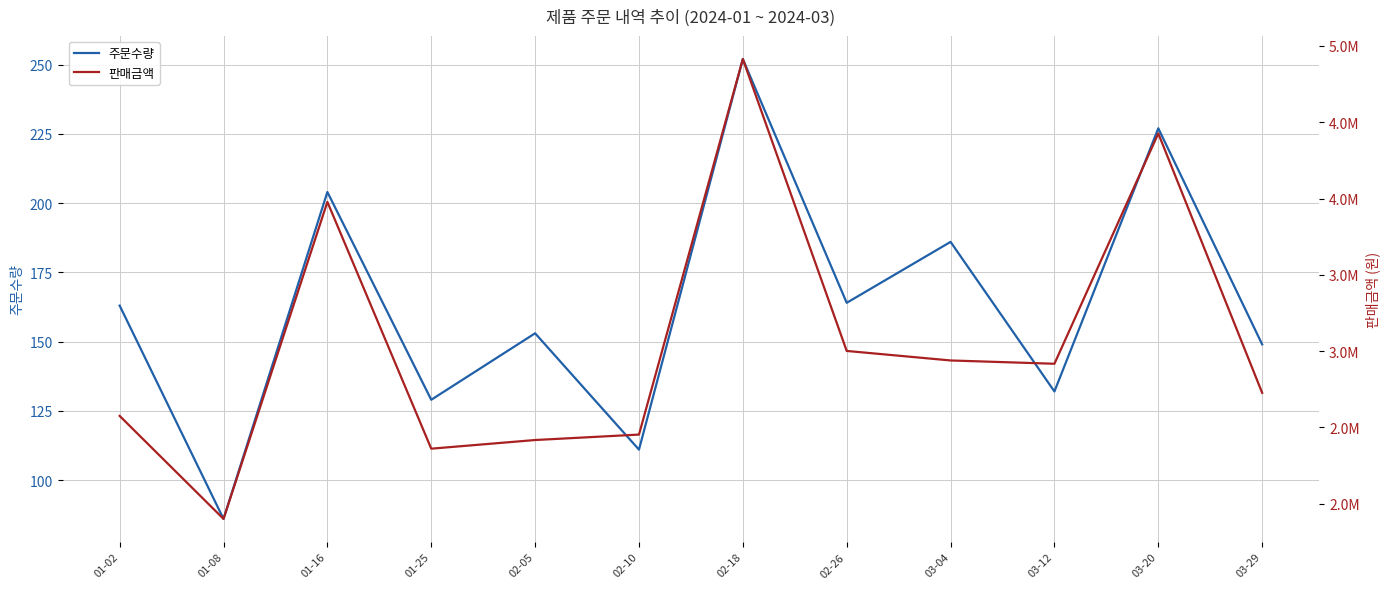

Reading left to right, what are all the values shown in this chart?

주문수량: 01-02=163	01-08=86	01-16=204	01-25=129	02-05=153	02-10=111	02-18=252	02-26=164	03-04=186	03-12=132	03-20=227	03-29=149
판매금액: 01-02=2575400	01-08=1900600	01-16=3978000	01-25=2360700	02-05=2417400	02-10=2453100	02-18=4914000	02-26=3001200	03-04=2938800	03-12=2917200	03-20=4426500	03-29=2726700